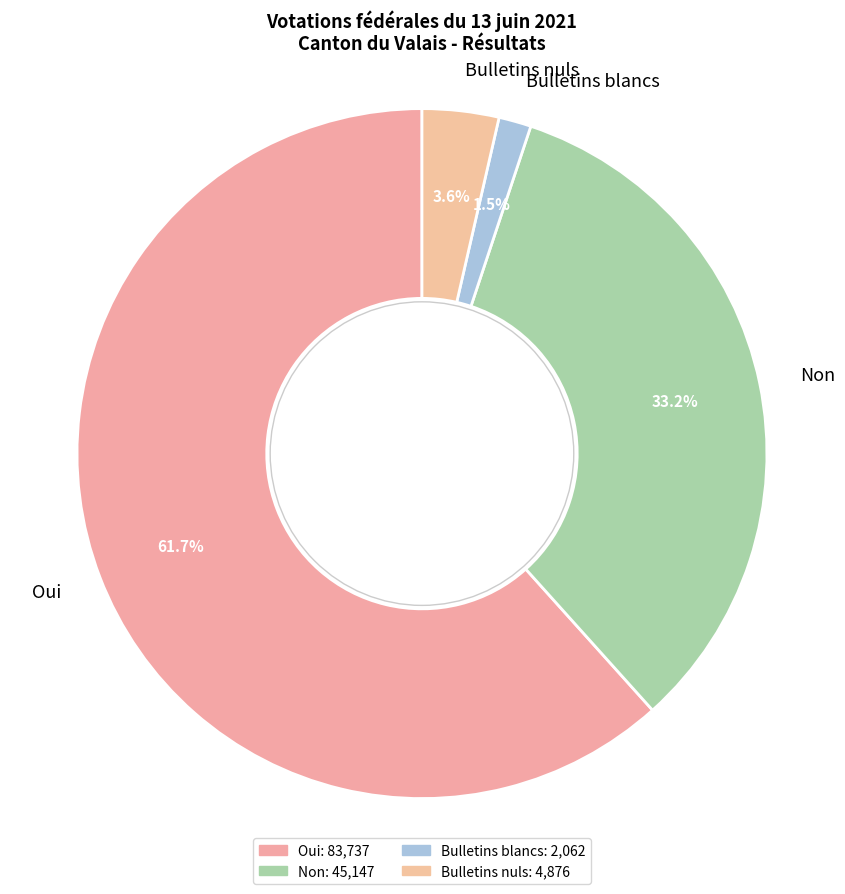

To the nearest percent, what is the difference between the largest and smallest slice percentages?

60%